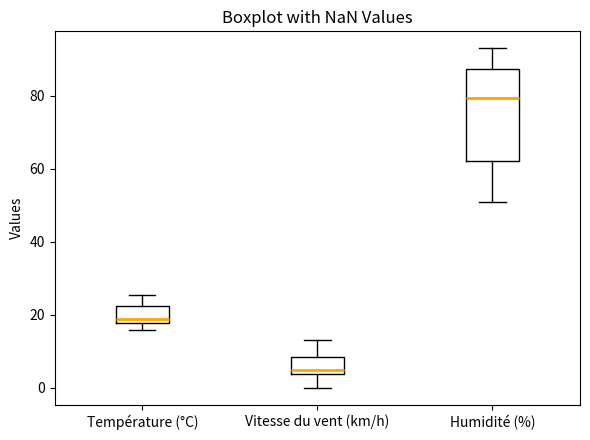

Reading left to right, read every box against the y-axis: the position of its median line, the range the box covers, and the ends of its whiskers. The values are not printed on the chart, so give them approximately, as read against the axis.

Température (°C): median 18 (just above the box's lower edge), box 18 to 22, whiskers 16 to 26
Vitesse du vent (km/h): median 6, box 4 to 8, whiskers 0 to 14
Humidité (%): median 80, box 62 to 88, whiskers 52 to 94